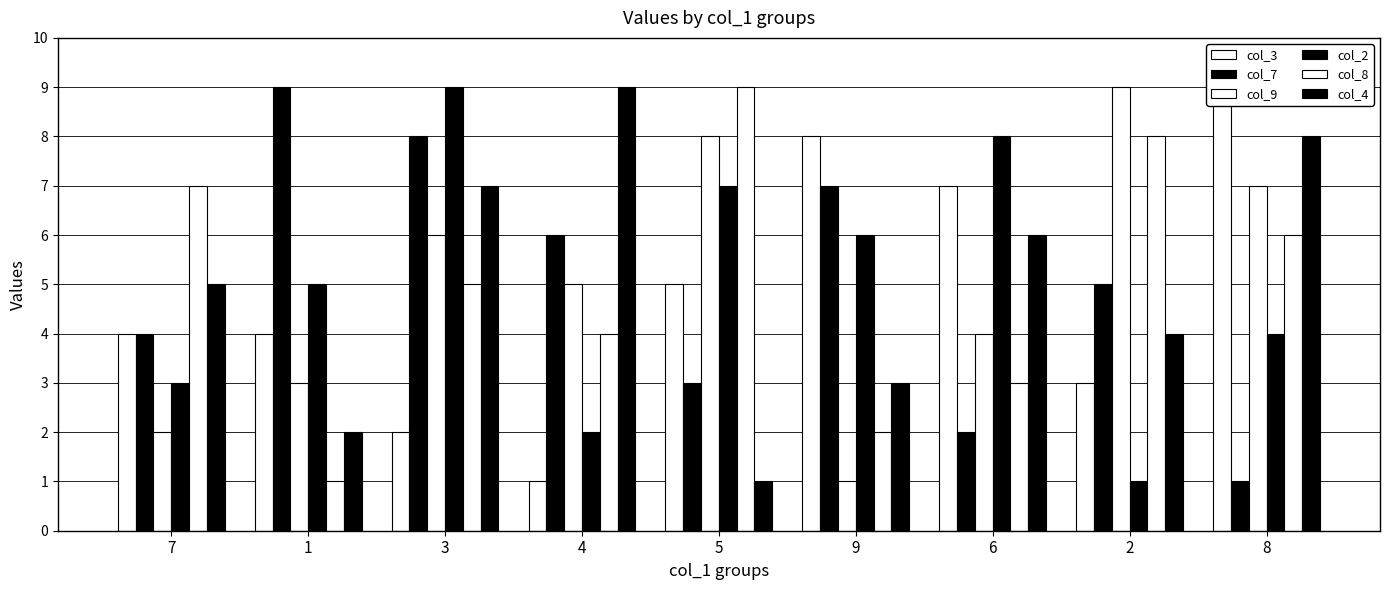

What is the label of the 6th bar from the left?

9